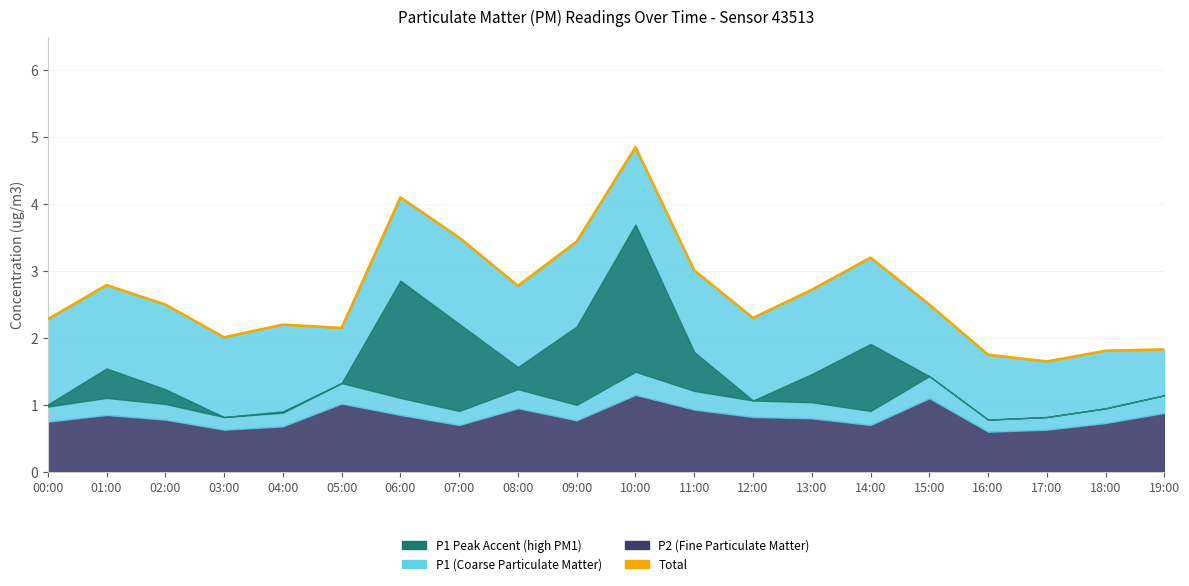

The value at 17:00 is 0.8. True or false?

False